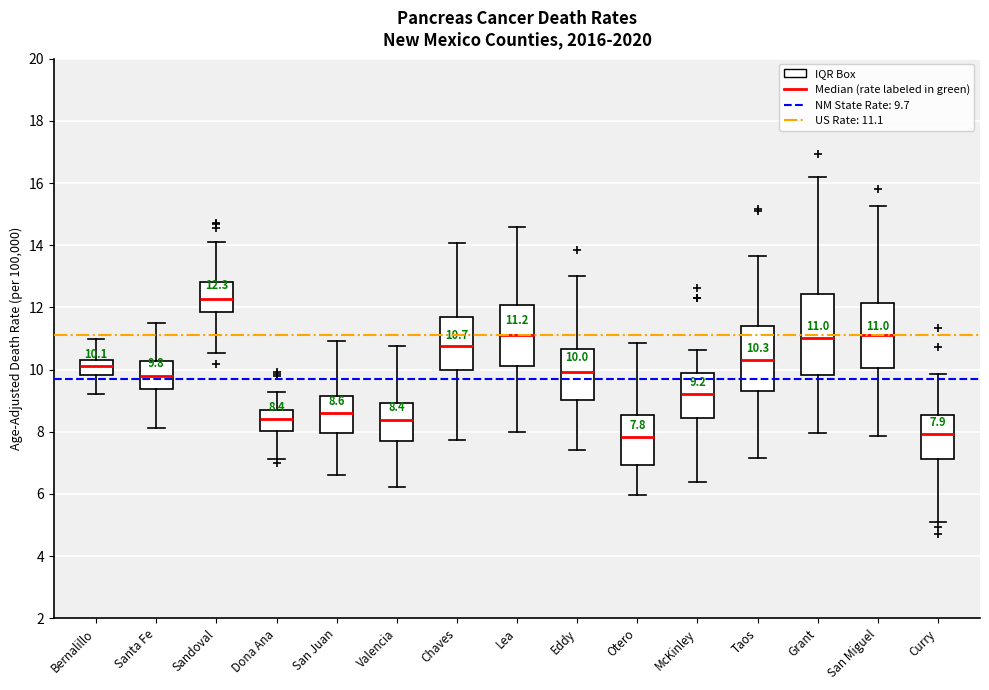

Comparing the boxes themselves (not the whiskers), which one is the tallest?

Grant